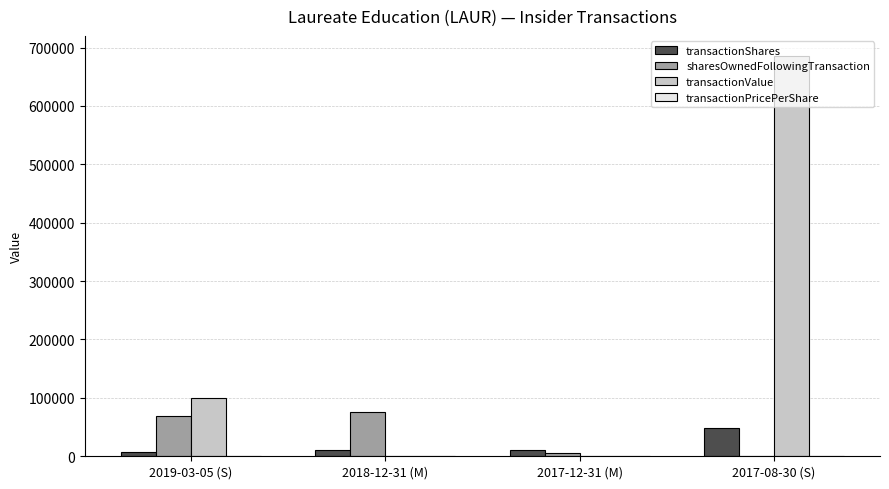

What is the difference between the transactionShares values at 2018-12-31 (M) and 2017-08-30 (S)?

37566.0